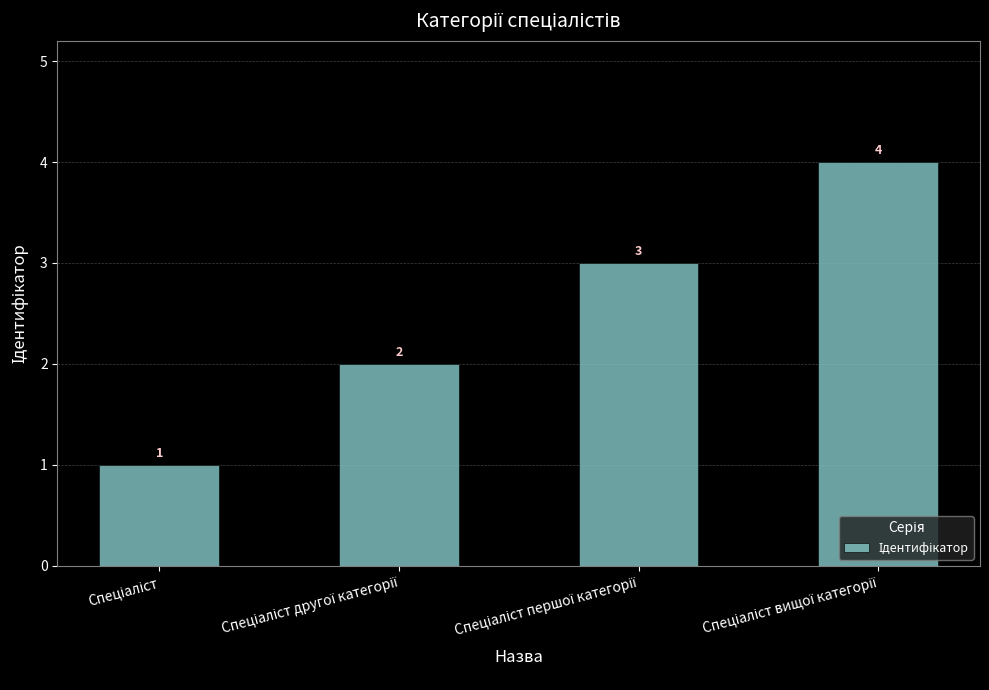

What is the value of the 3rd bar from the left?

3